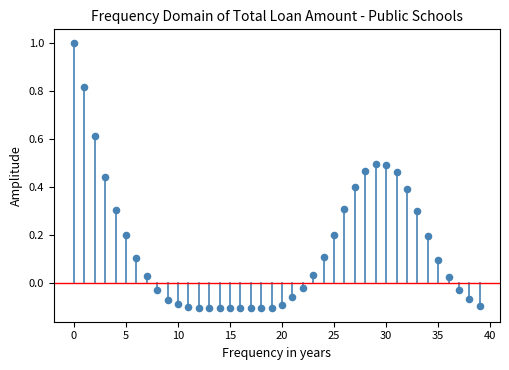

What is the range of Y values (max minus min)?

1.1